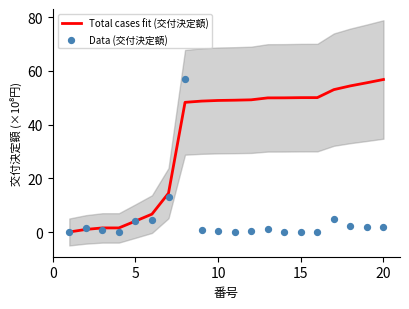

Which series has the largest Y range (max minus min)?

Data (交付決定額)